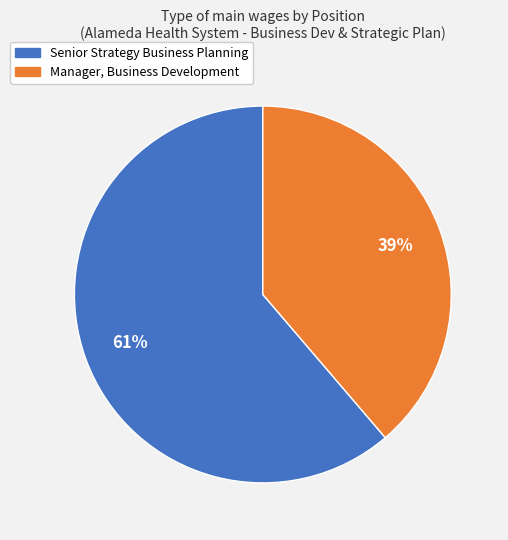

To the nearest percent, what is the combined percentage of Manager, Business Development and Senior Strategy Business Planning?

100%